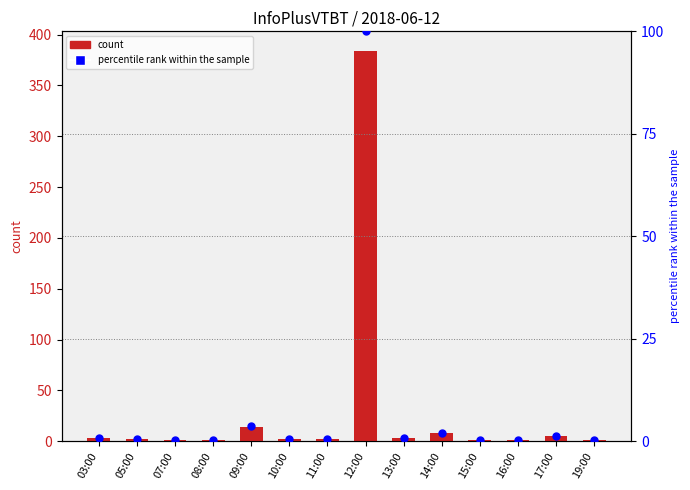

What is the total value across all series at 03:00?

3.8